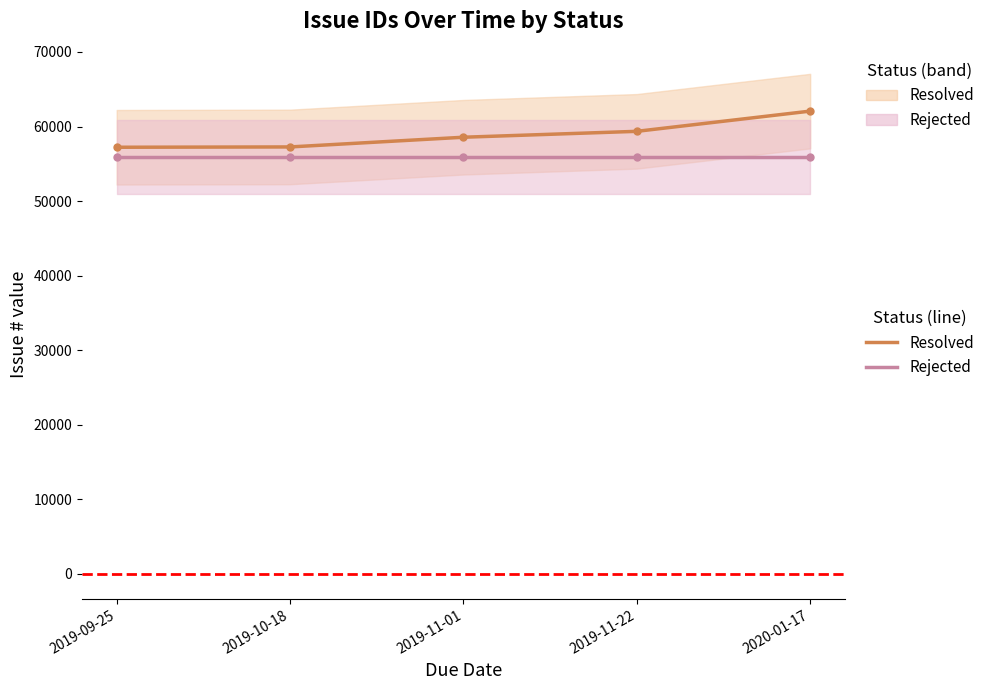

Reading left to right, extract all data points from this chart.

Resolved: 2019-09-25=57218	2019-10-18=57260	2019-11-01=58562	2019-11-22=59354	2020-01-17=62066
Rejected: 2019-09-25=55892	2019-10-18=55892	2019-11-01=55892	2019-11-22=55892	2020-01-17=55892